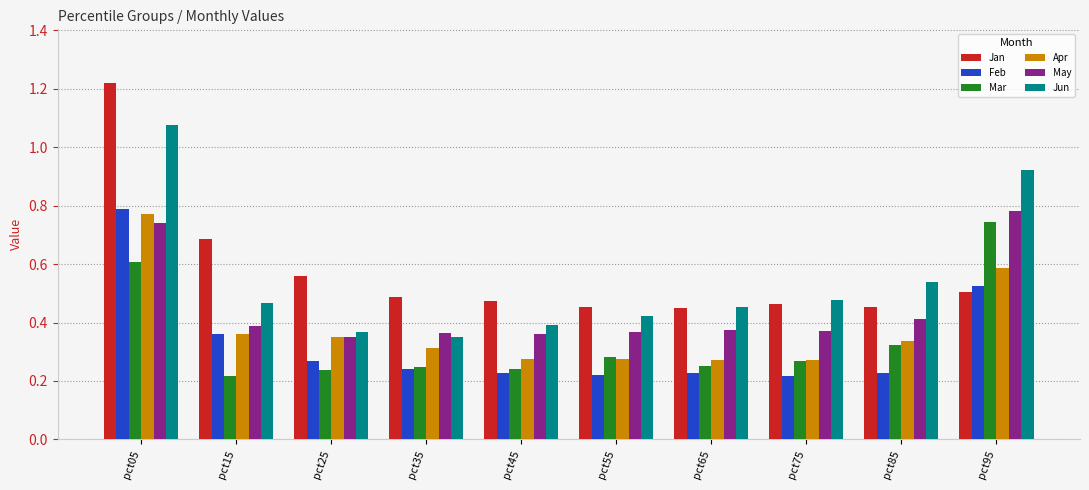

What are all the series names shown in the legend?

Jan, Feb, Mar, Apr, May, Jun